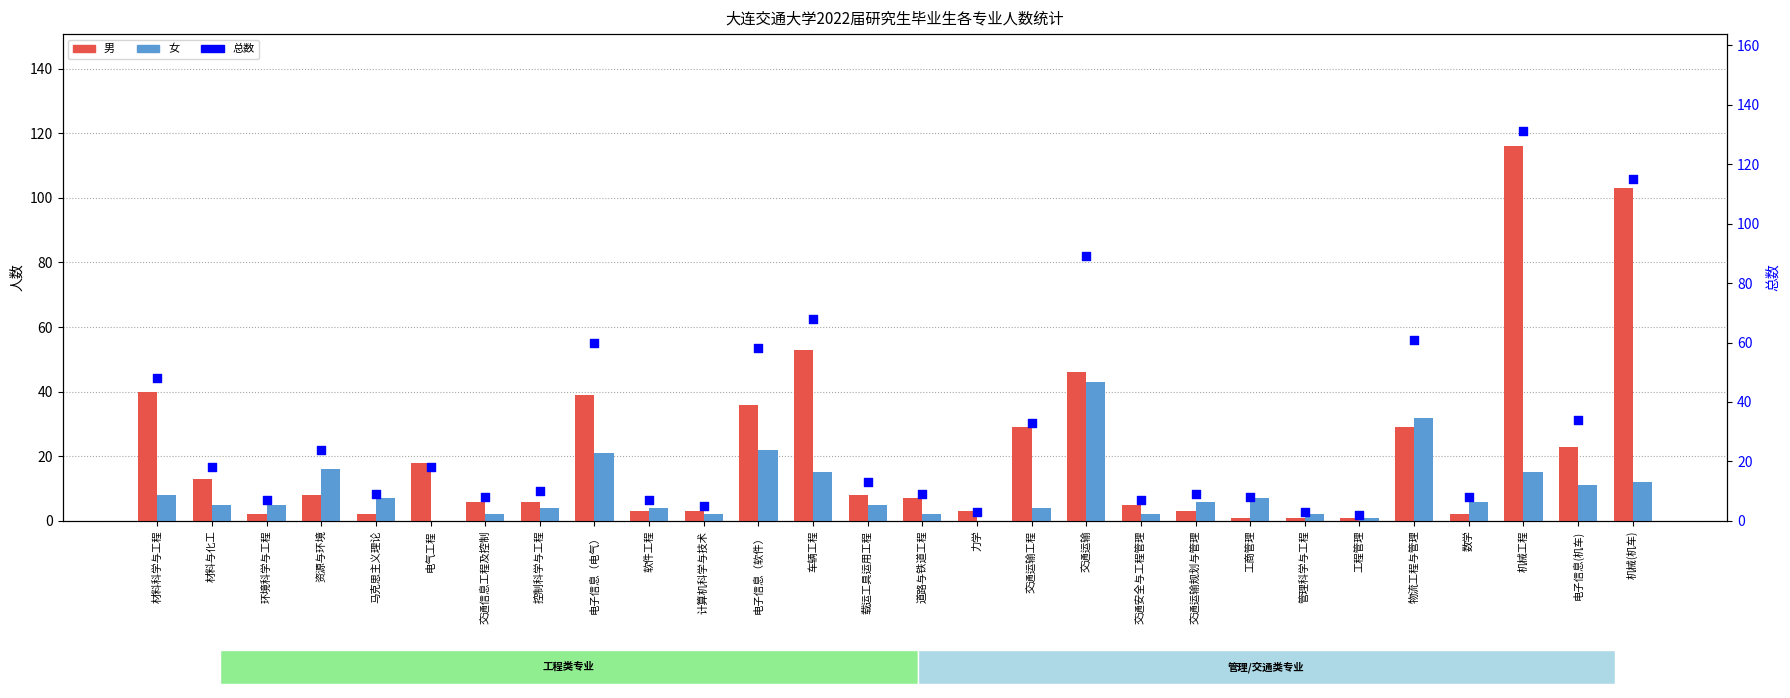

Is the value of 总数 at 管理科学与工程 greater than the value of 男 at 计算机科学与技术?

No